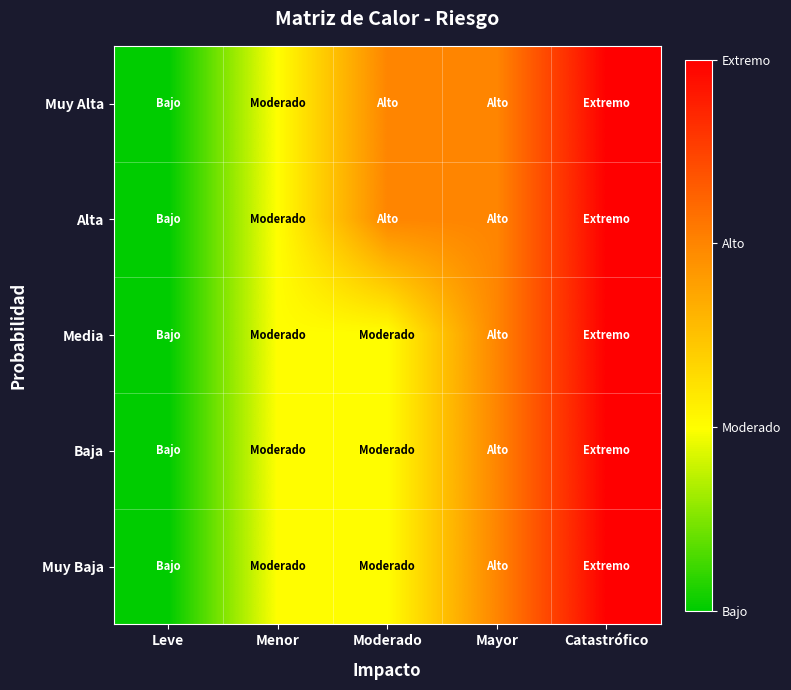

Which category has the lowest value across all series?

Leve